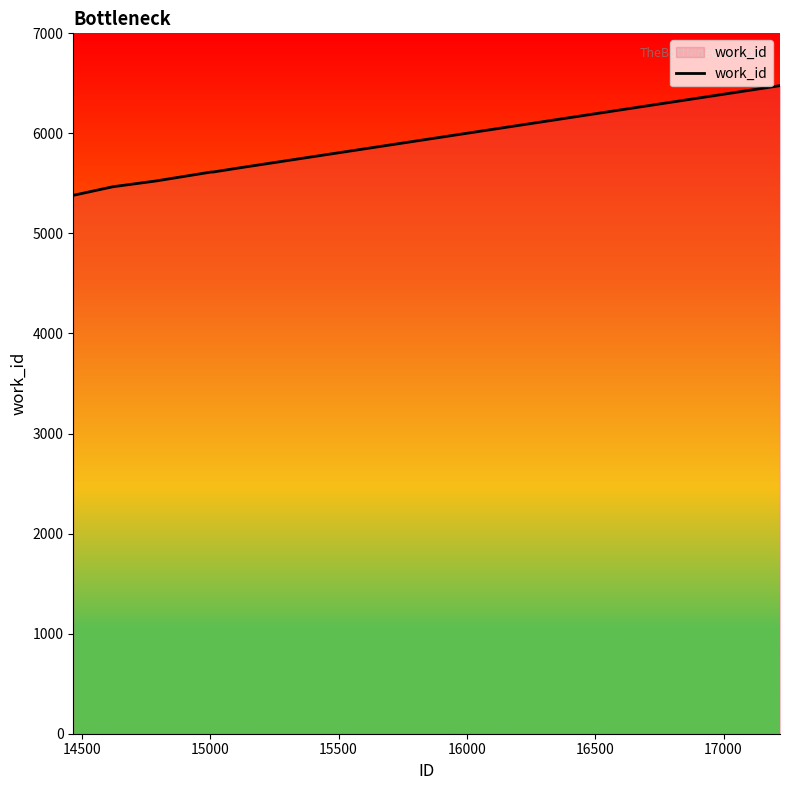

What is the greatest value displayed?

6477